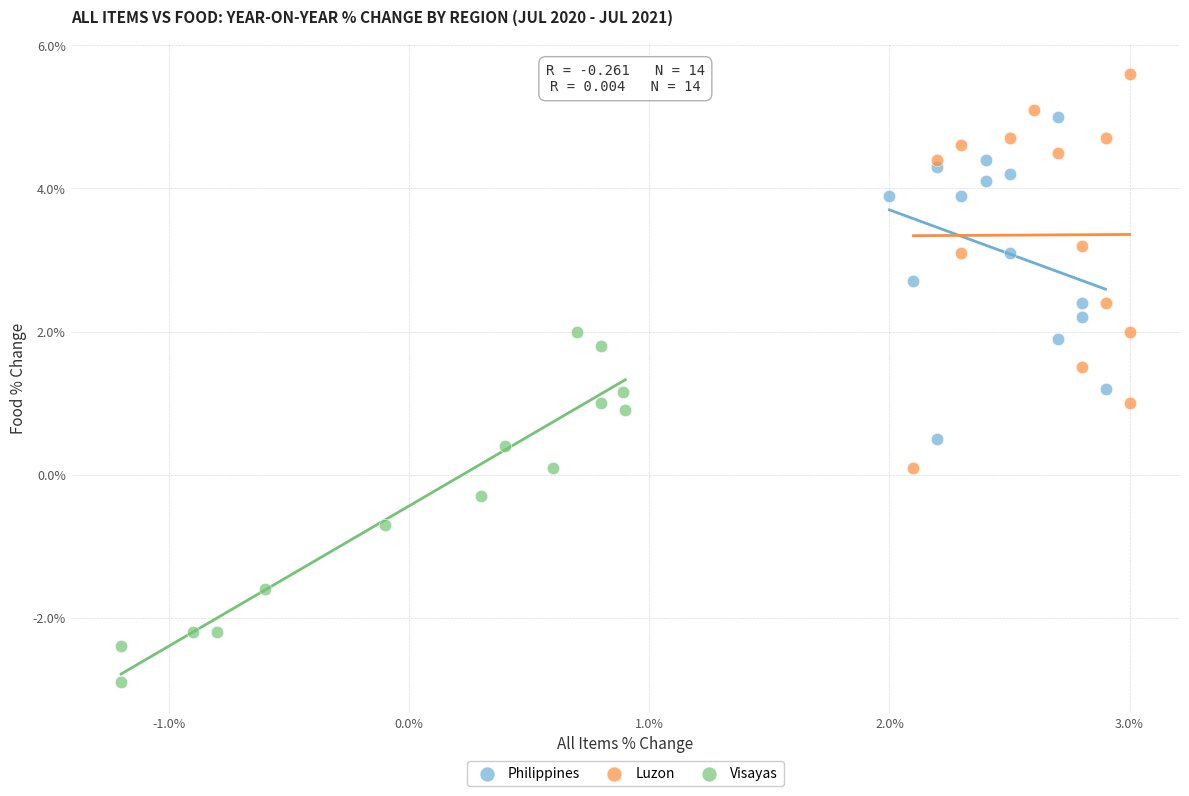

Which series reaches the minimum Y coordinate?

Visayas